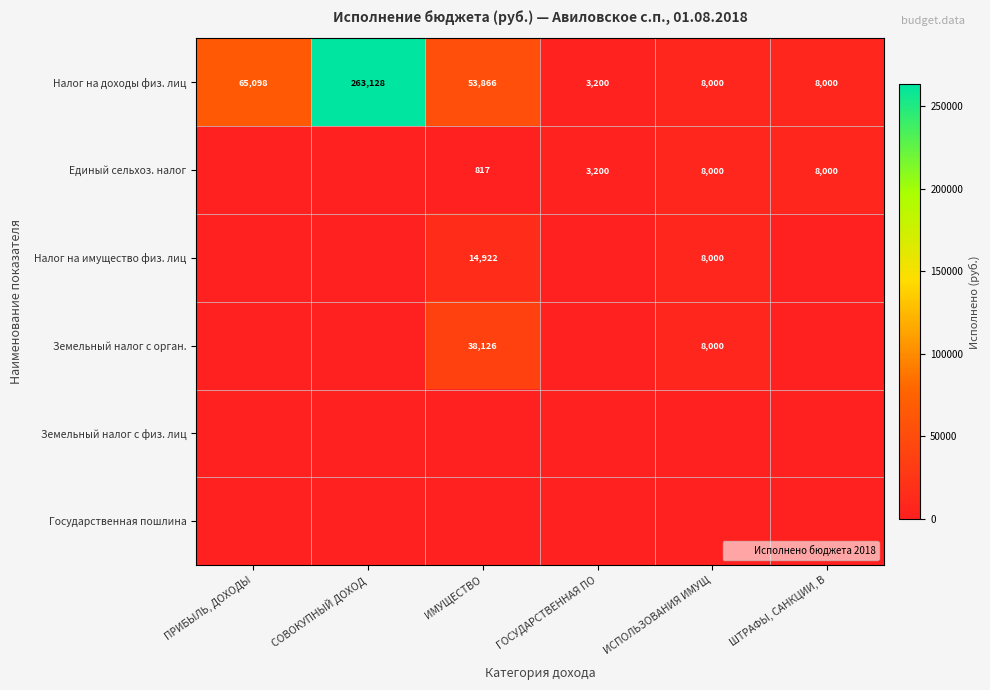

List the labels in order of Налог на доходы физ. лиц value, smallest first.

ГОСУДАРСТВЕННАЯ ПО, ИСПОЛЬЗОВАНИЯ ИМУЩ, ШТРАФЫ, САНКЦИИ, В, ИМУЩЕСТВО, ПРИБЫЛЬ, ДОХОДЫ, СОВОКУПНЫЙ ДОХОД